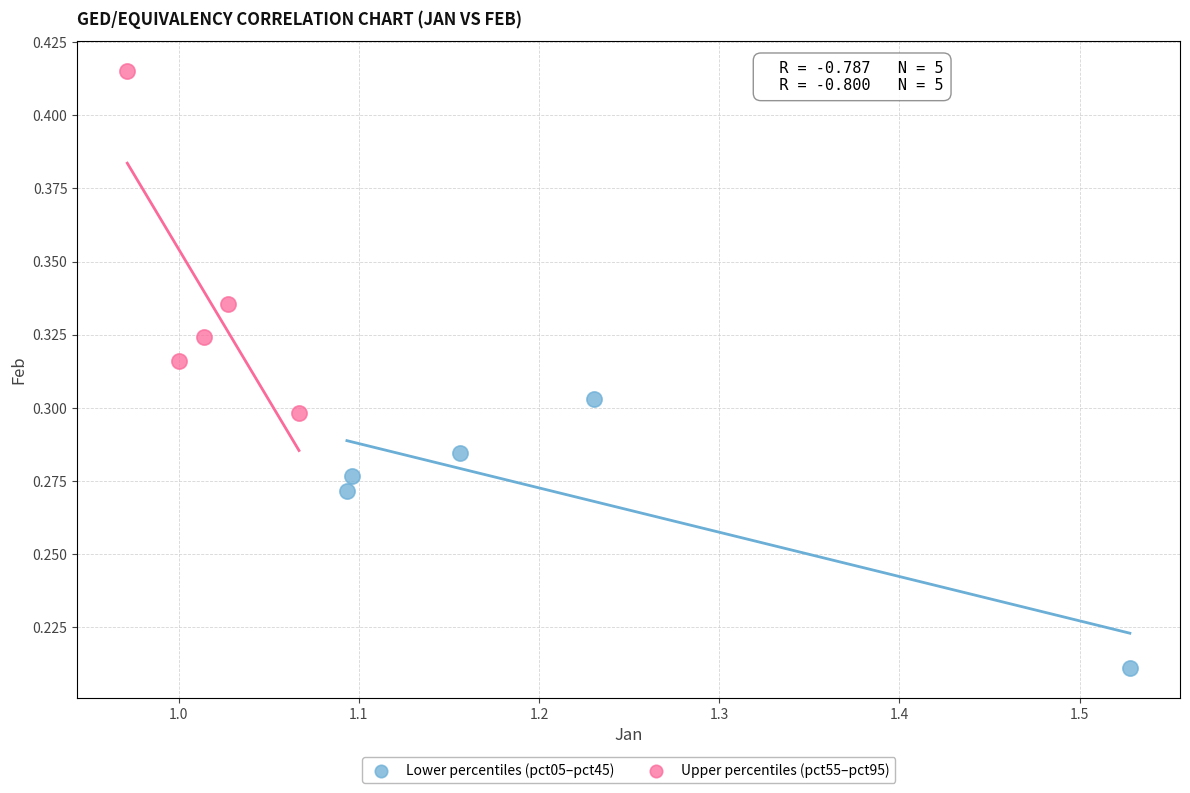

Which series reaches the minimum Y coordinate?

Lower percentiles (pct05–pct45)